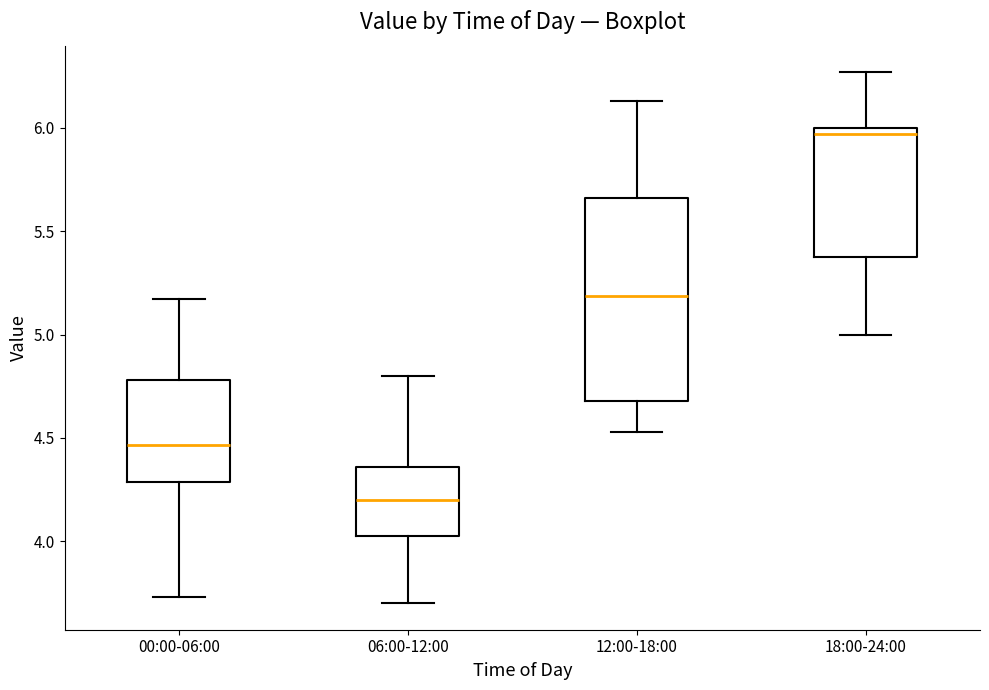

Where does the upper whisker of the box for 06:00-12:00 end on the y-axis? The values are not printed on the chart, so give them approximately, as read against the axis.

4.80